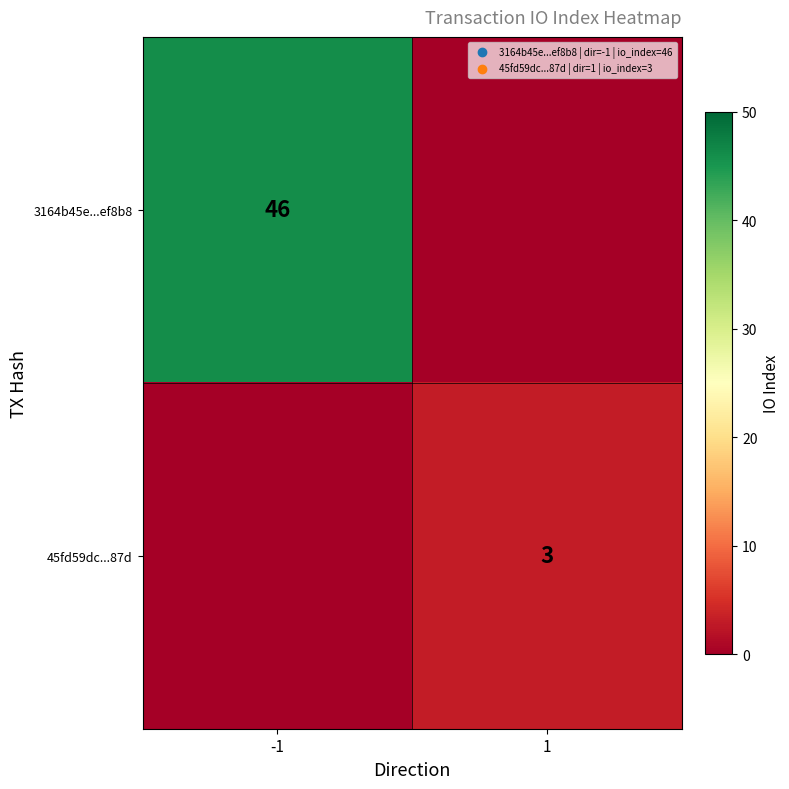

The value of 3164b45e...ef8b8 at -1 is 46. True or false?

True